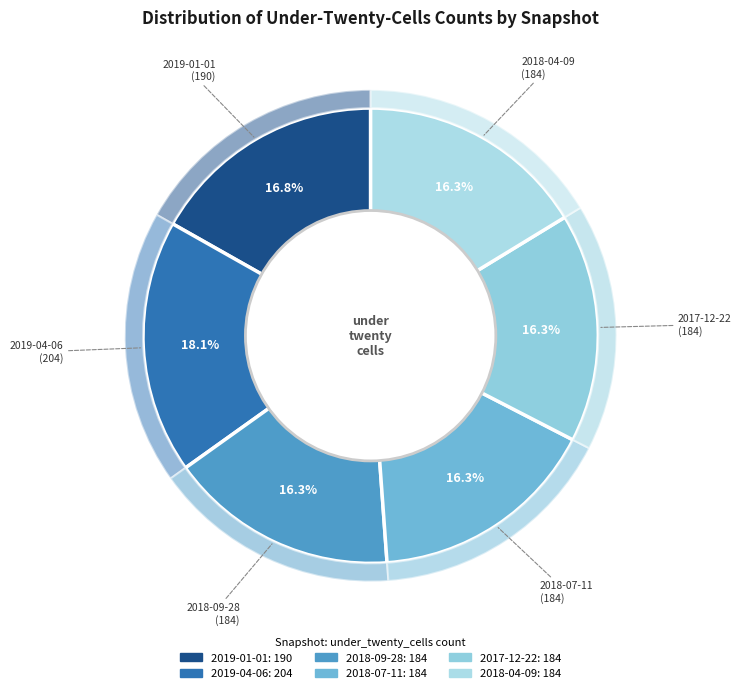

What portion of the pie excludes 2017-12-22?

83.7%